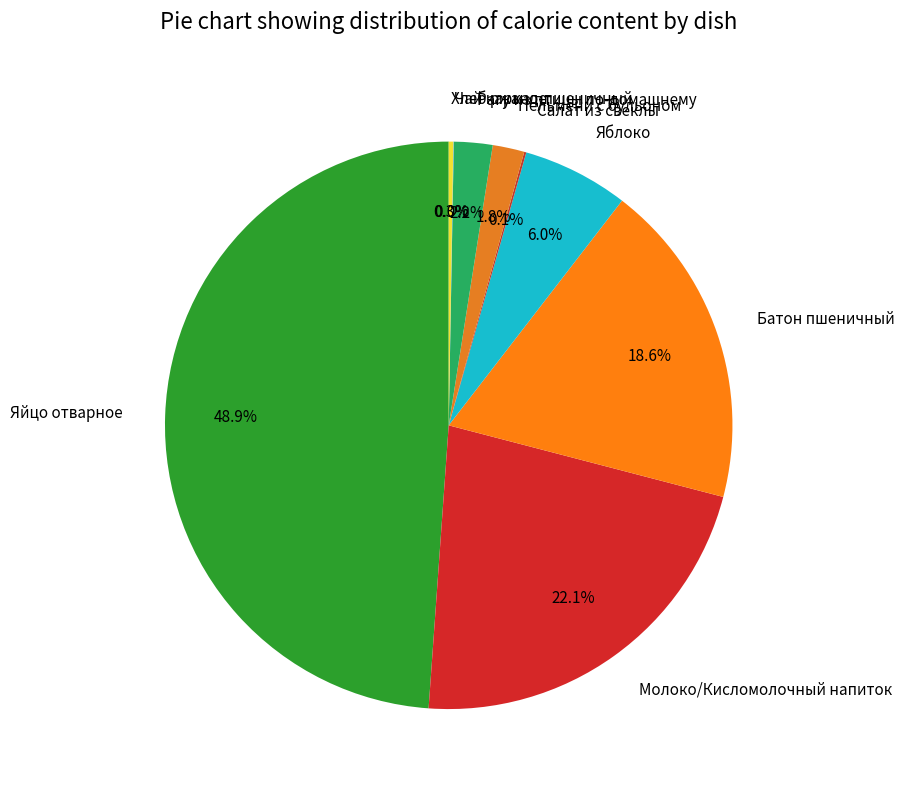

Between Батон пшеничный and Пельмени с бульоном, which is larger?

Батон пшеничный